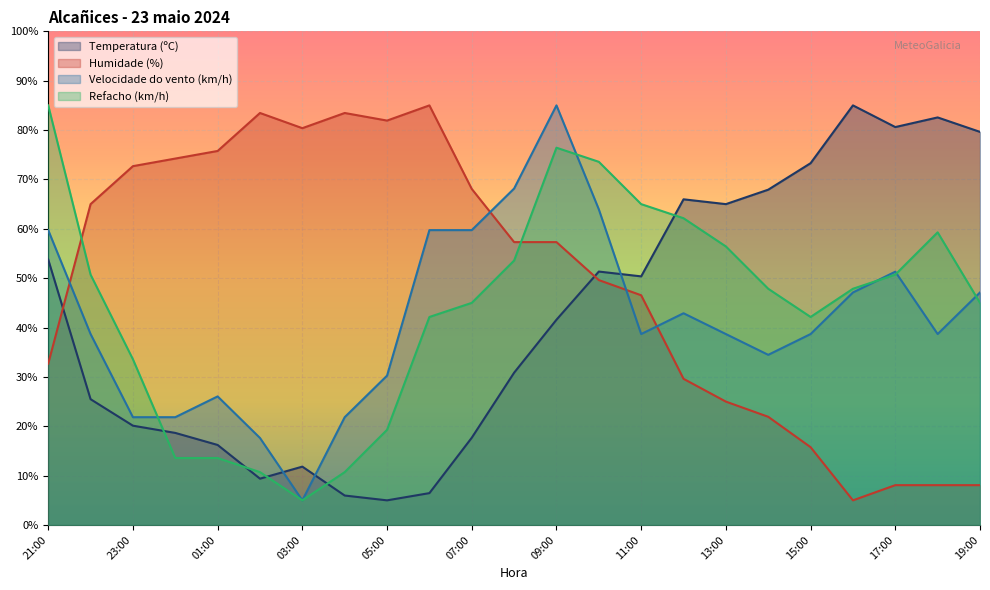

Reading right to left, list all the values displayed in this chart.

Temperatura (ºC): 79.6	82.6	80.6	85.0	73.3	67.9	65.0	66.0	50.4	51.3	41.6	30.9	17.7	6.5	5.0	6.0	11.8	9.4	16.2	18.7	20.1	25.5	53.8
Humidade (%): 8.1	8.1	8.1	5.0	15.8	21.9	25.0	29.6	46.5	49.6	57.3	57.3	68.1	85.0	81.9	83.5	80.4	83.5	75.8	74.2	72.7	65.0	32.7
Velocidade do vento (km/h): 47.1	38.7	51.3	47.1	38.7	34.5	38.7	42.9	38.7	63.9	85.0	68.2	59.7	59.7	30.3	21.8	5.0	17.6	26.1	21.8	21.8	38.7	59.7
Refacho (km/h): 45.0	59.3	50.7	47.9	42.1	47.9	56.4	62.1	65.0	73.6	76.4	53.6	45.0	42.1	19.3	10.7	5.0	10.7	13.6	13.6	33.6	50.7	85.0